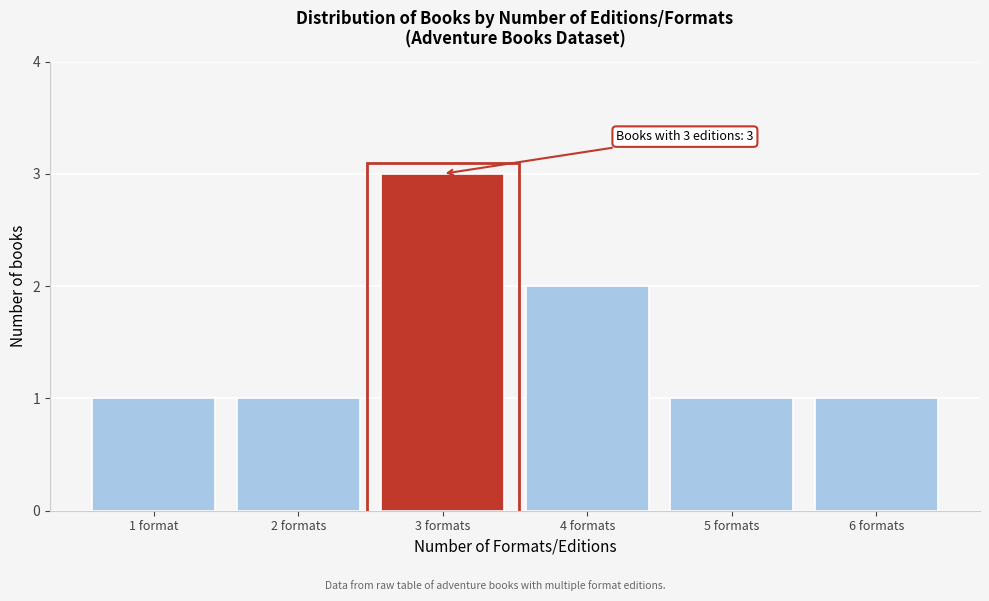

Reading left to right, what are all the values shown in this chart?

1 format=1	2 formats=1	3 formats=3	4 formats=2	5 formats=1	6 formats=1